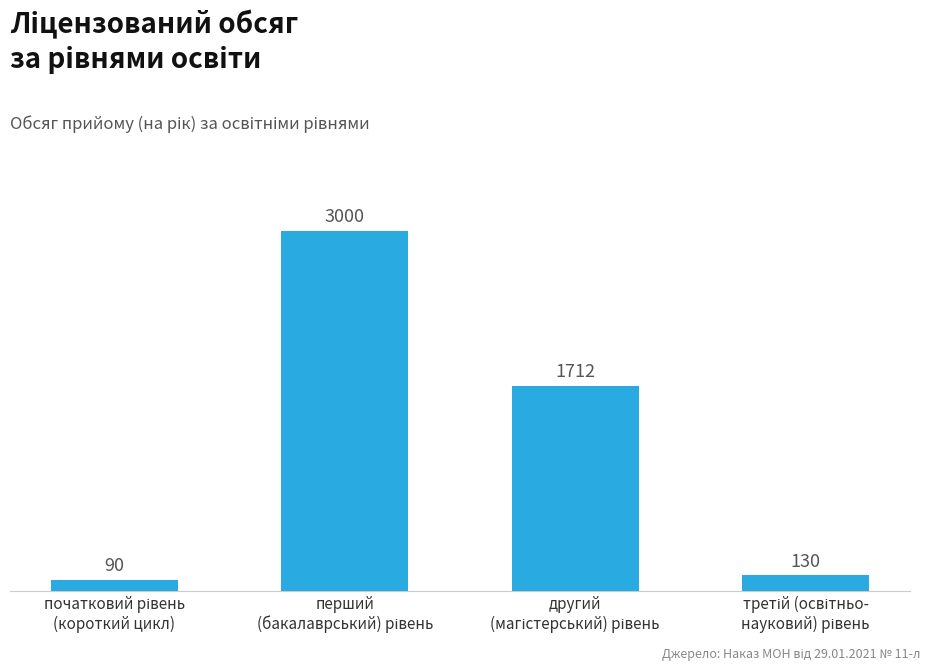

How many values are below 1712?

2